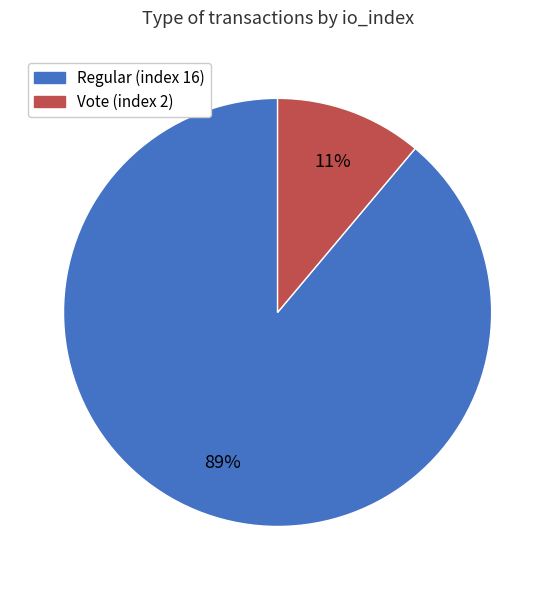

What is the majority slice?

Regular (index 16)